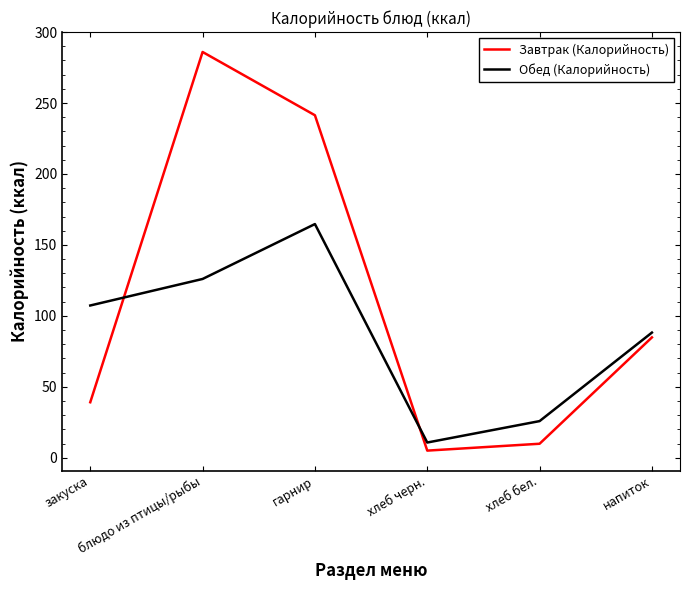

What are all the series names shown in the legend?

Завтрак (Калорийность), Обед (Калорийность)